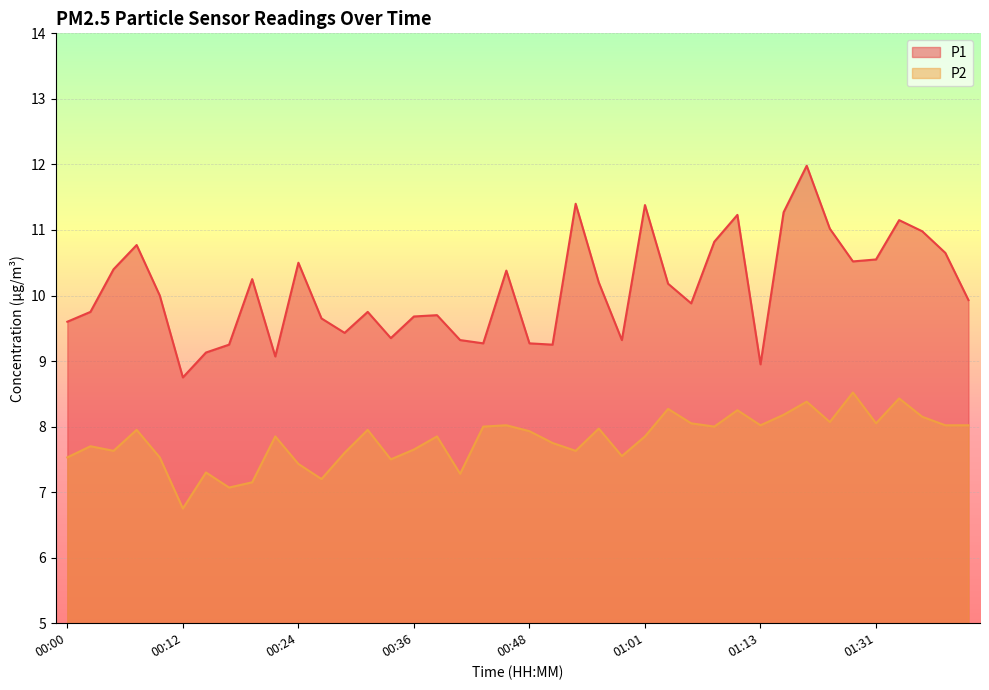

What is the difference between the second highest and minimum values in the P1 series?

2.7